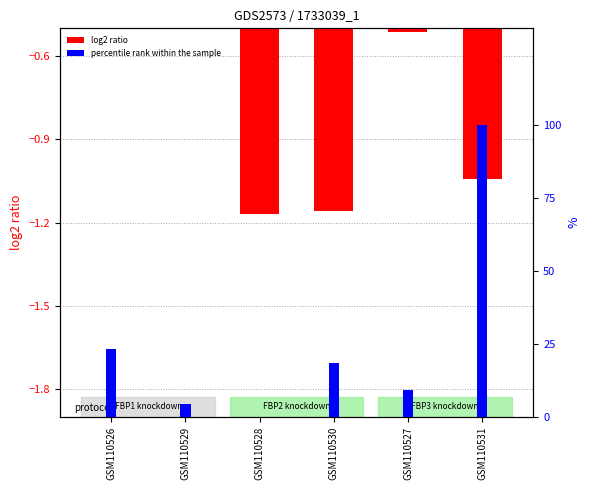

What is the sum of the log2 ratio values at GSM110529 and GSM110528?

-1.6